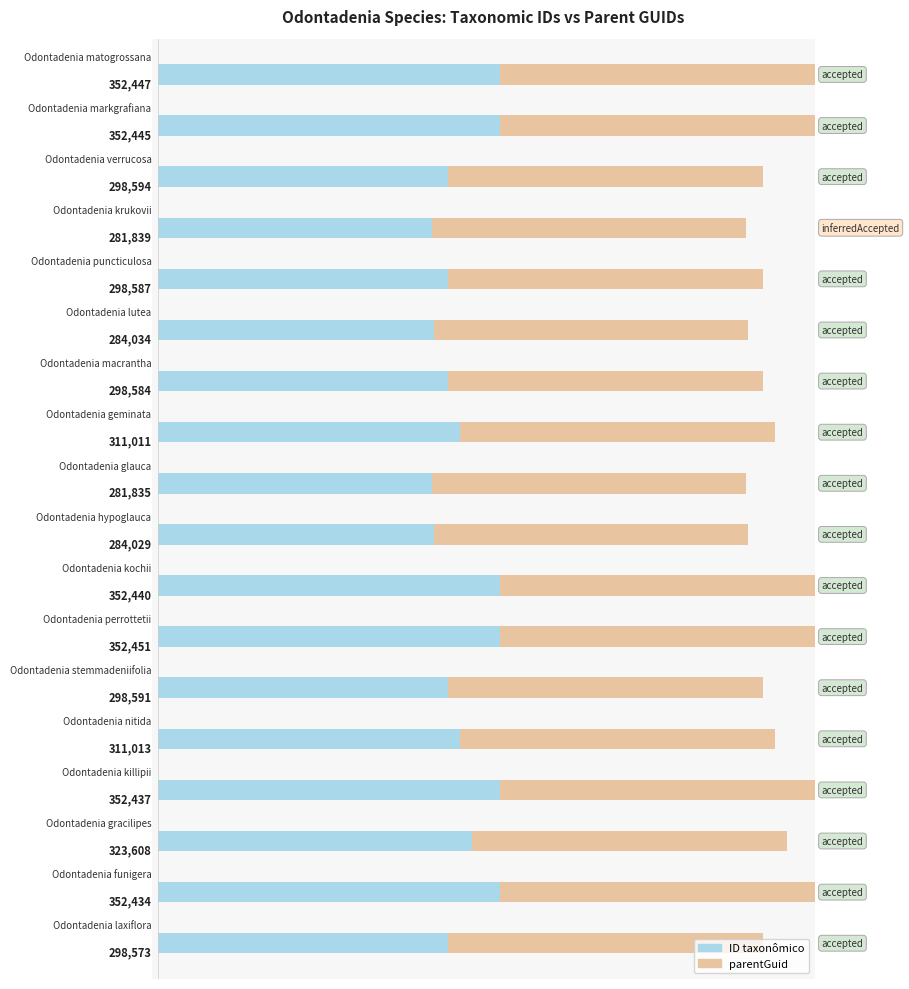

What are all the series names shown in the legend?

ID taxonômico, parentGuid